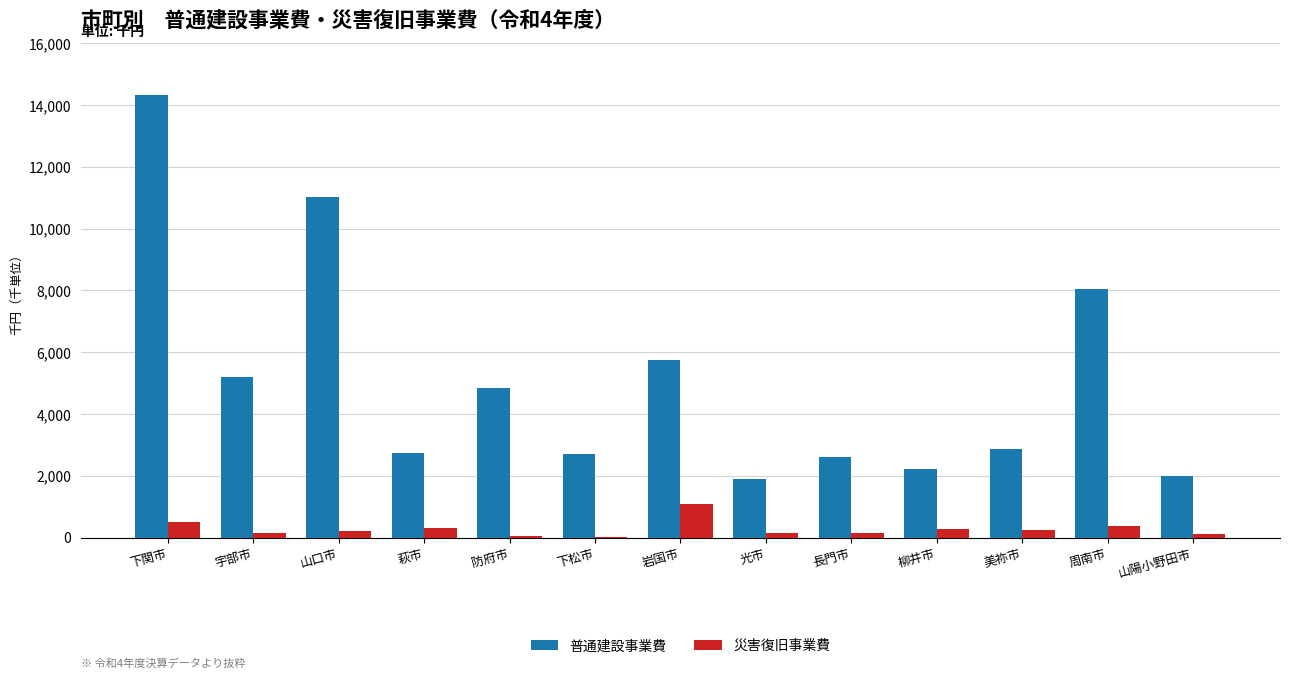

What are all the series names shown in the legend?

普通建設事業費, 災害復旧事業費